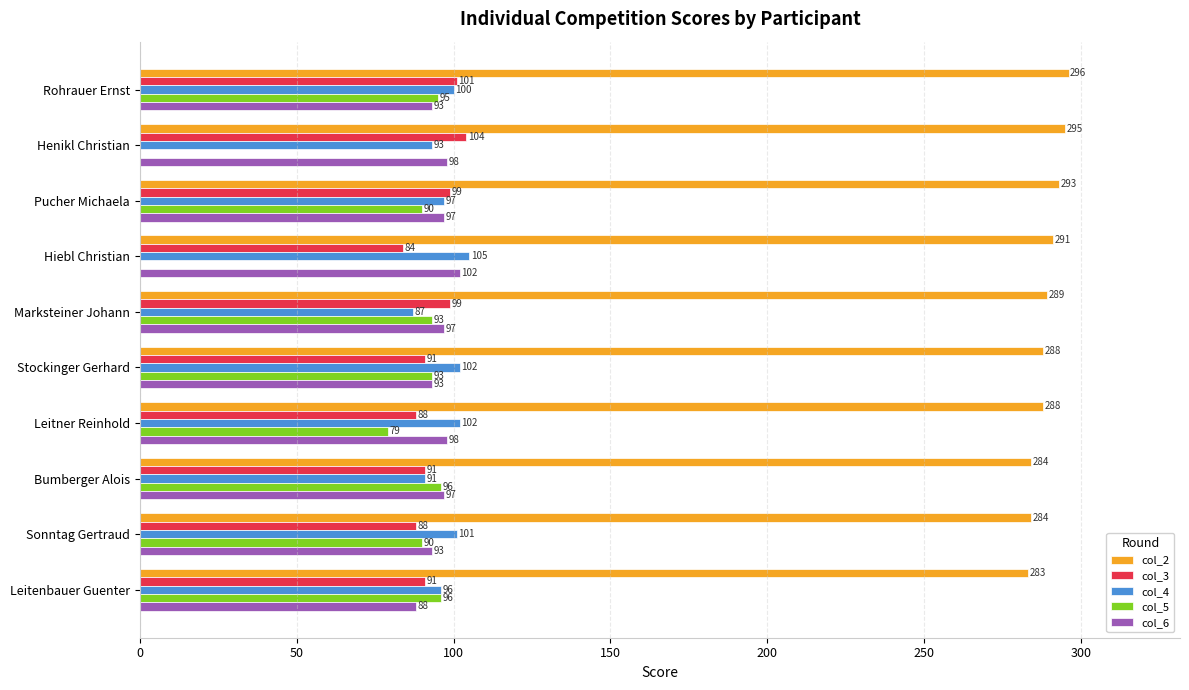

At which category is the sum across all series the highest?

Rohrauer Ernst